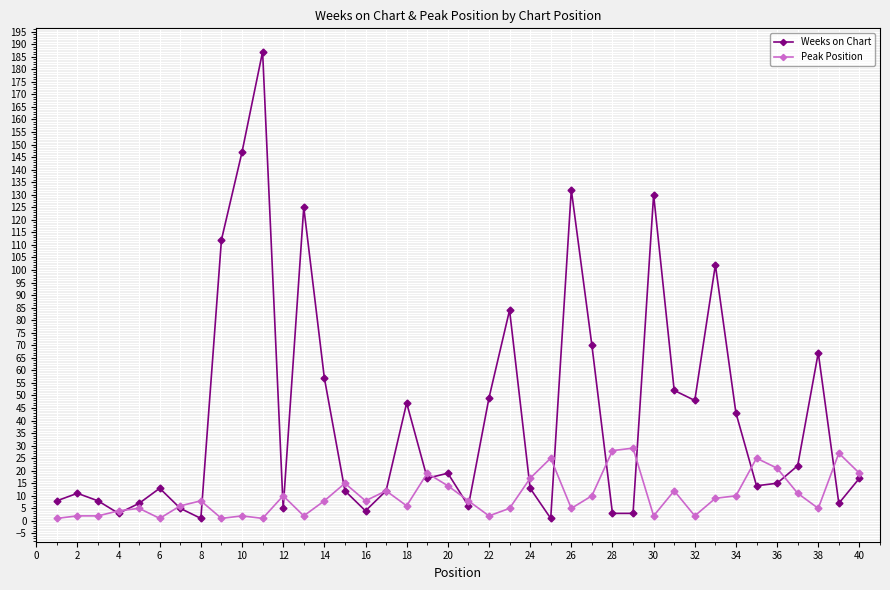

Reading left to right, transcribe all the data shown in this chart.

Weeks on Chart: 8	11	8	3	7	13	5	1	112	147	187	5	125	57	12	4	12	47	17	19	6	49	84	13	1	132	70	3	3	130	52	48	102	43	14	15	22	67	7	17
Peak Position: 1	2	2	4	5	1	6	8	1	2	1	10	2	8	15	8	12	6	19	14	8	2	5	17	25	5	10	28	29	2	12	2	9	10	25	21	11	5	27	19